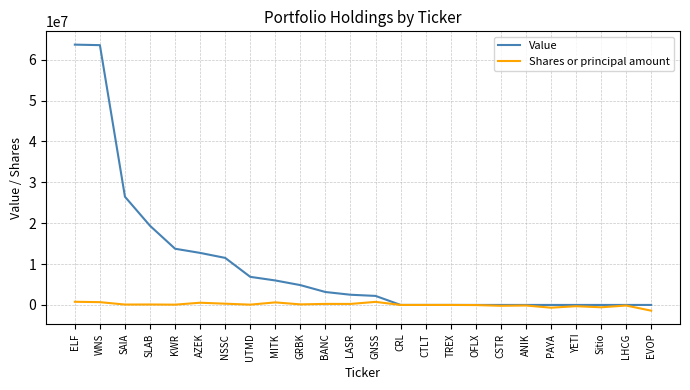

Rank the series by their average value, from highest to lowest.

Value, Shares or principal amount